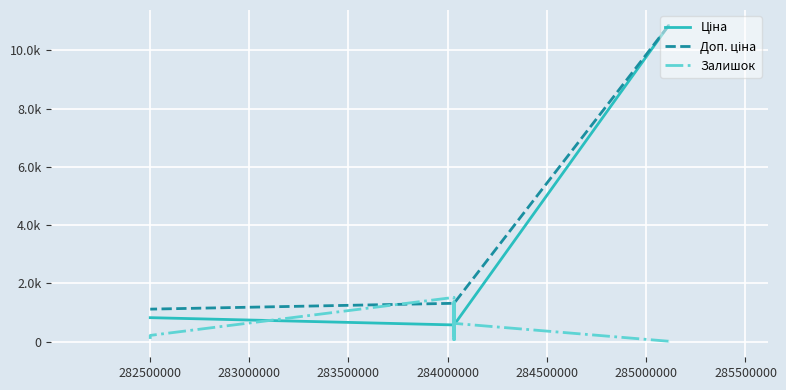

How many lines are shown in the chart?

3